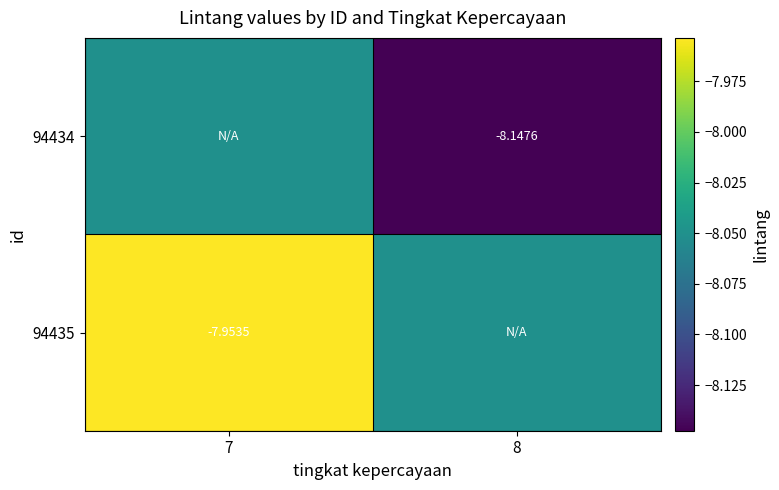

How many 94435 values are between -8 and -7?

1